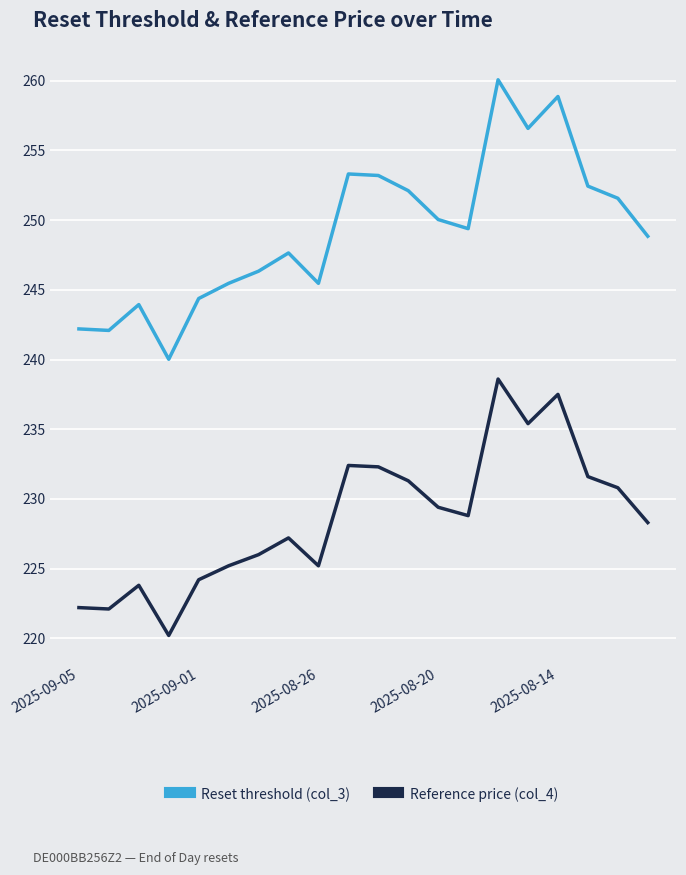

True or false: Reset threshold (col_3) and Reference price (col_4) cross at least once.

False